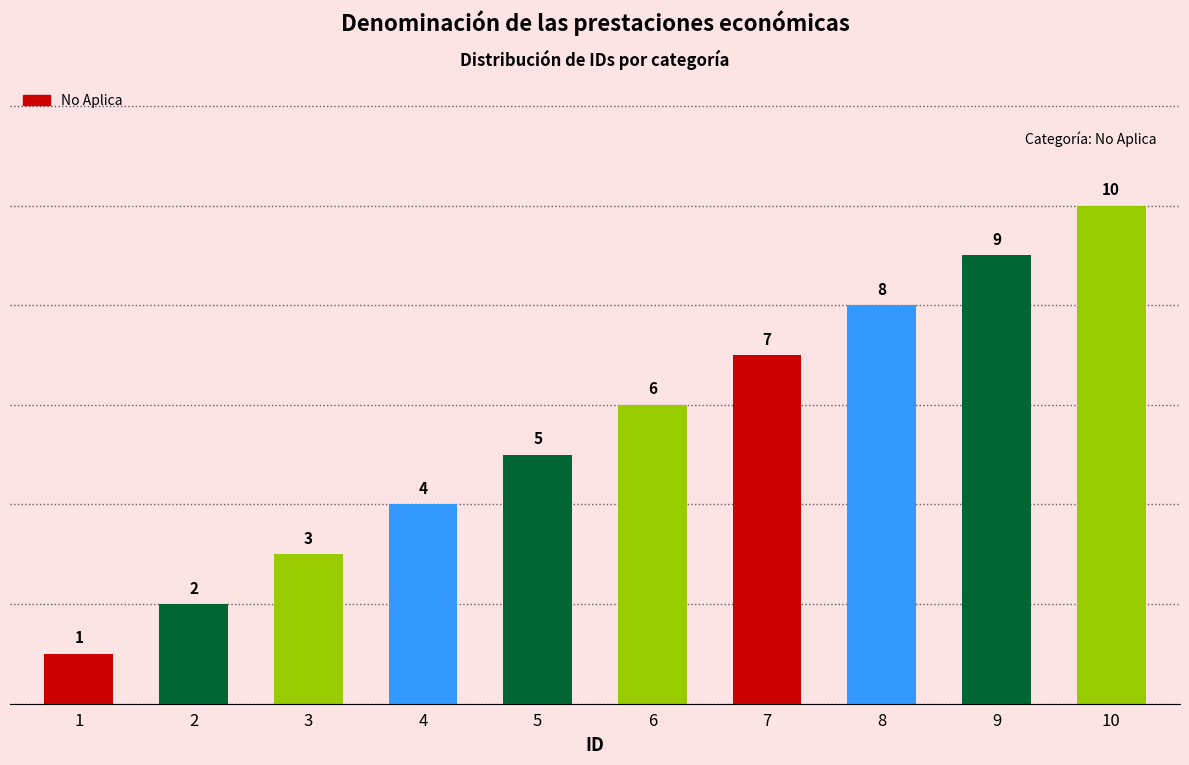

What is the change in value from 2 to 3?

+1